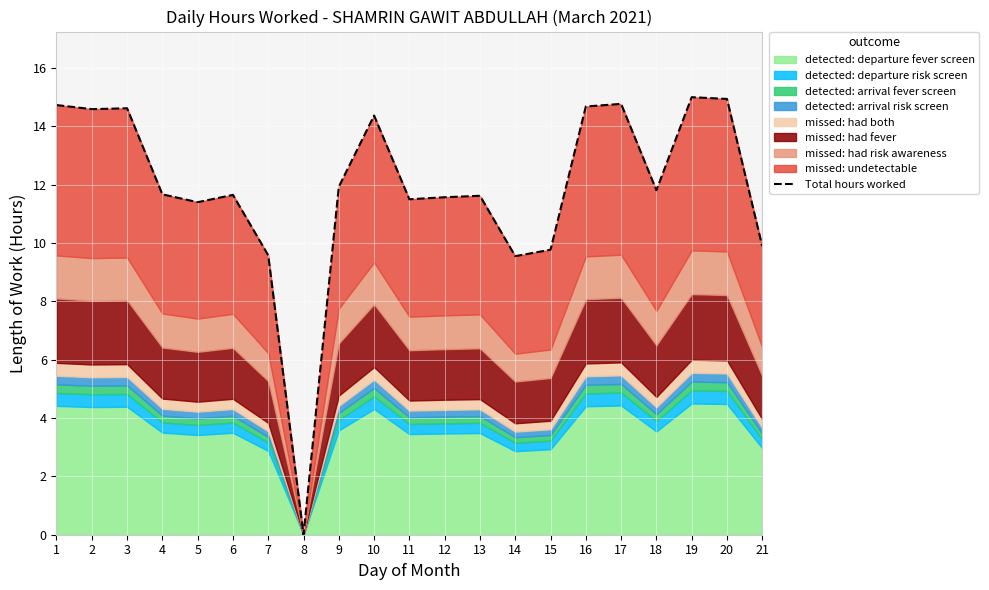

Reading right to left, list all the values displayed in this chart.

21=9.9	20=14.9	19=15.0	18=11.8	17=14.8	16=14.7	15=9.8	14=9.6	13=11.6	12=11.6	11=11.5	10=14.4	9=11.9	8=0.0	7=9.6	6=11.7	5=11.4	4=11.7	3=14.6	2=14.6	1=14.7